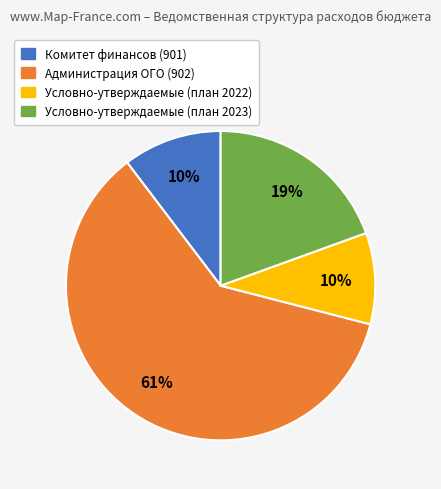

To the nearest percent, what is the difference between the largest and smallest slice percentages?

51%